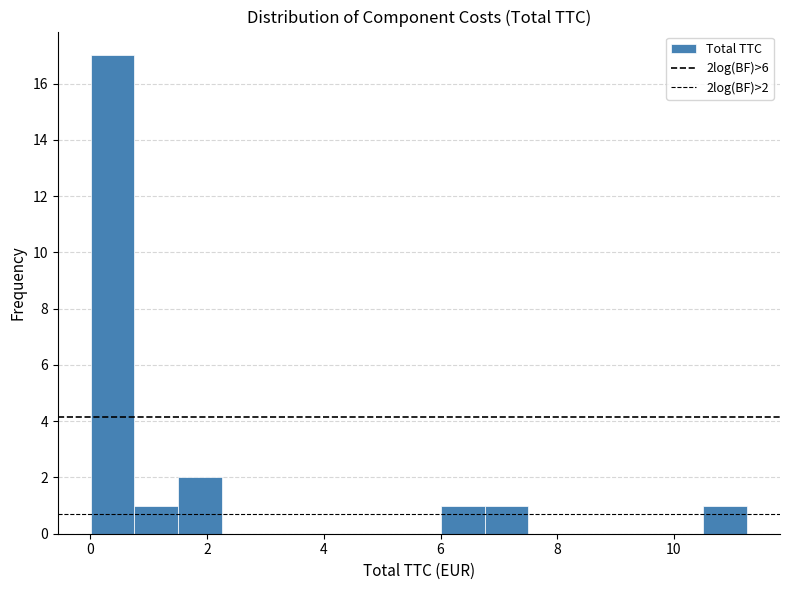

Around what value on the x-axis is the tallest bar? Give the approximate position of its centre, as read against the axis.

0.4